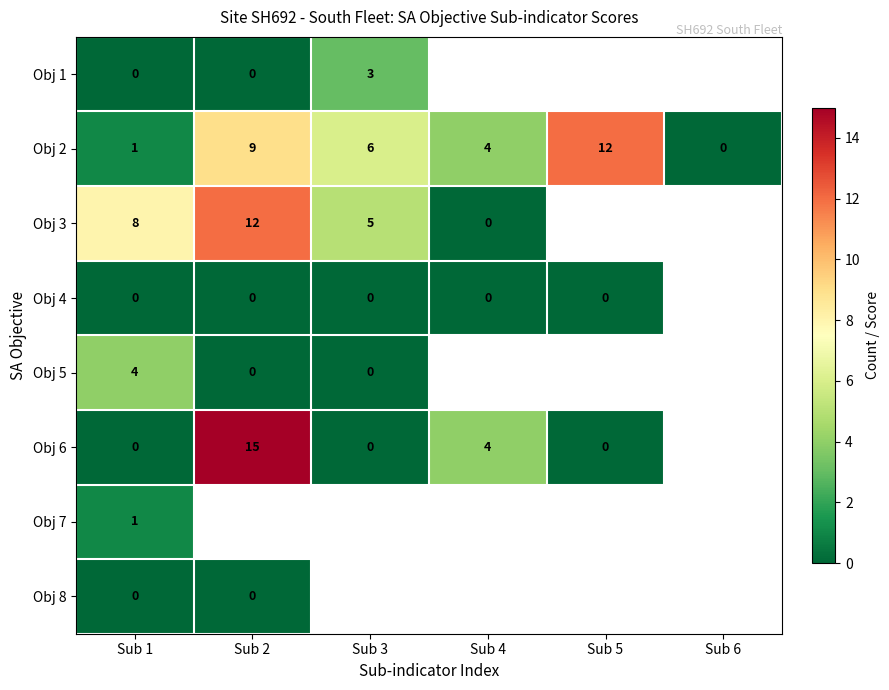

How many series are shown in this chart?

8